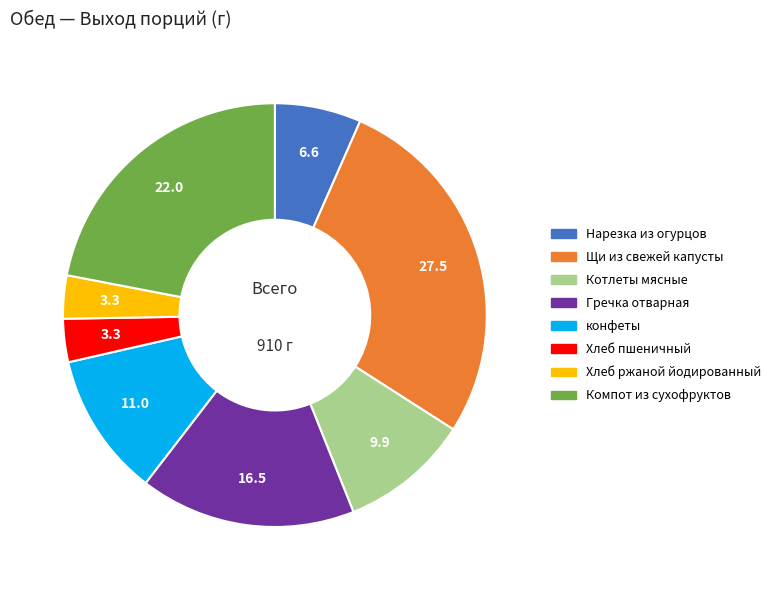

Count the number of slices in the pie.

8